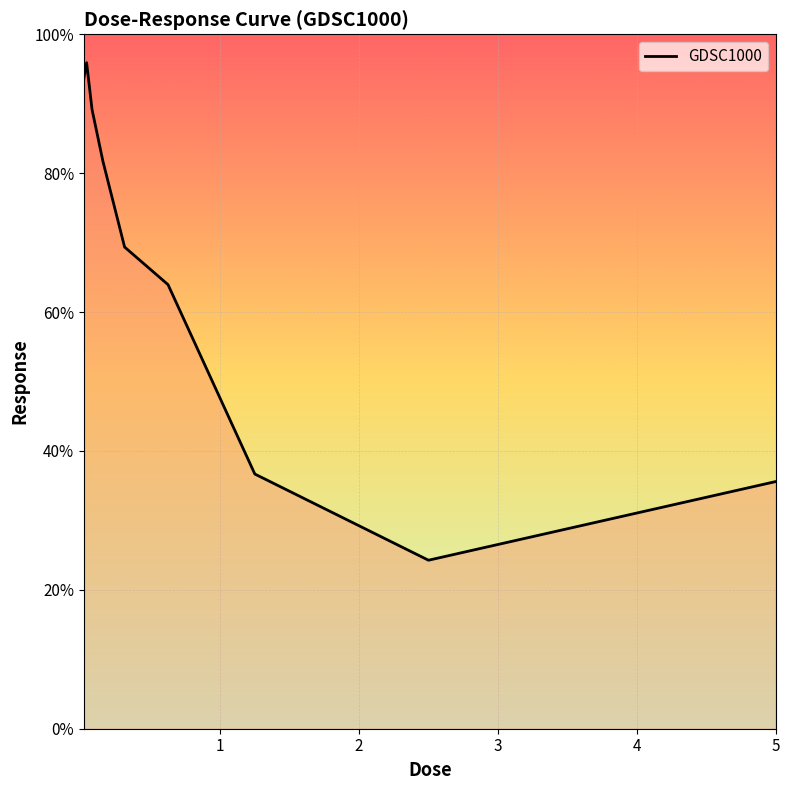

What is the smallest value displayed?

24.3